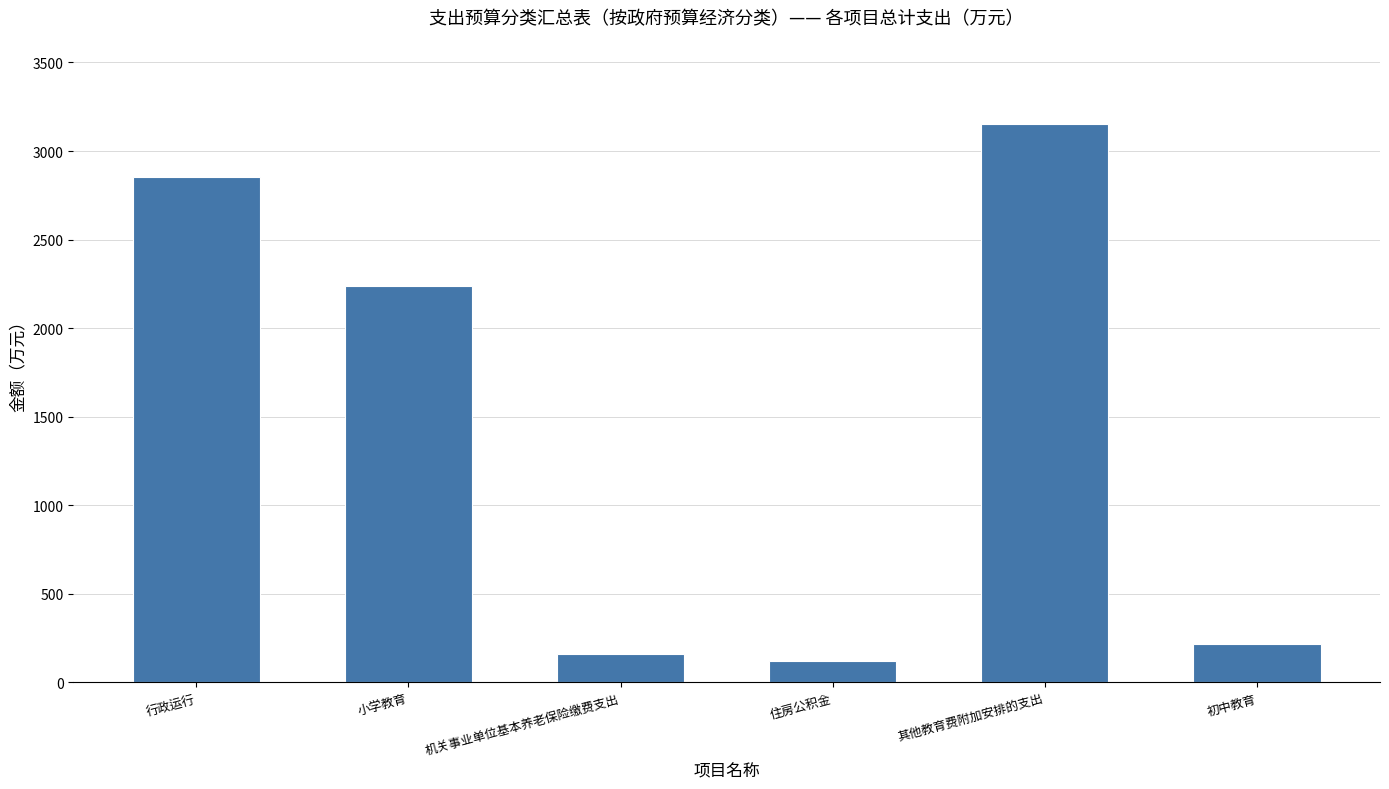

What is the smallest value displayed?

120.9